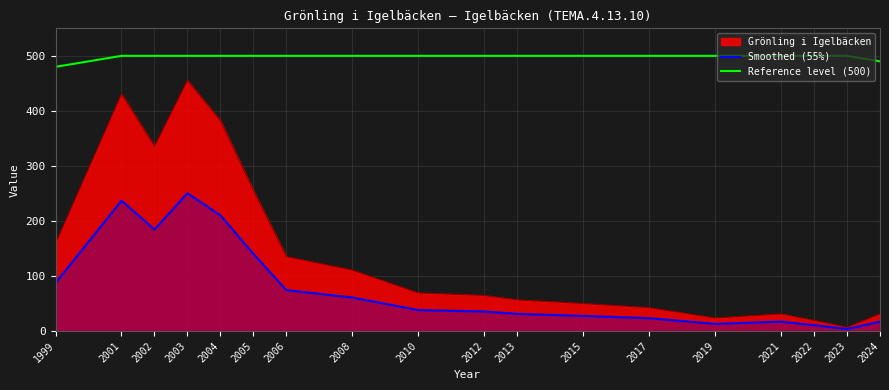

True or false: Reference level (500) and Smoothed (55%) intersect in this chart.

False